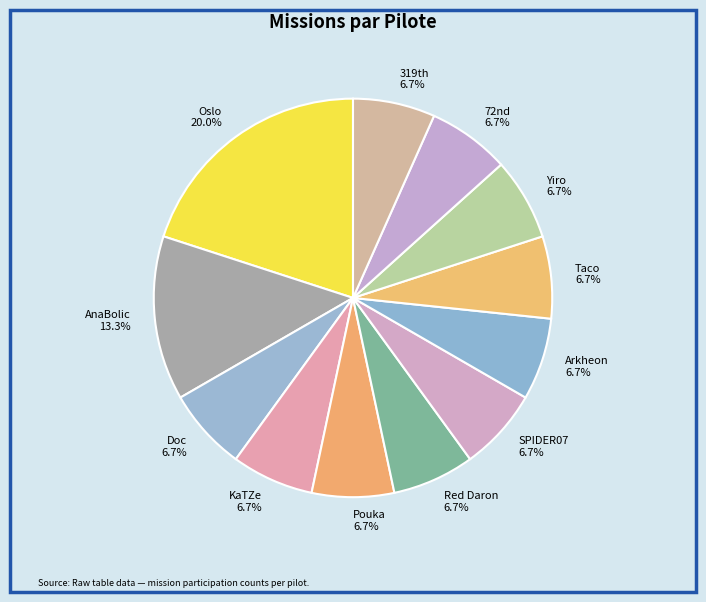

Is Doc 6.7% the majority of the pie?

No